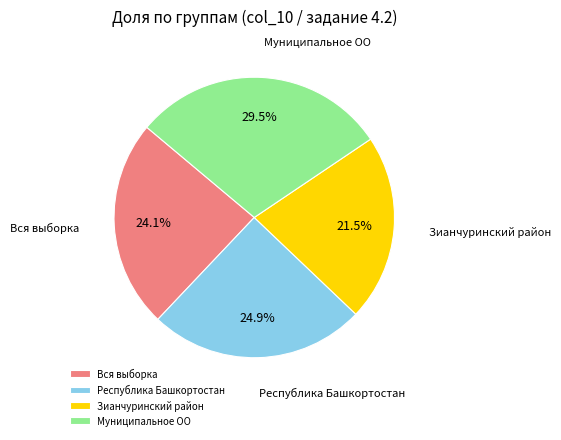

The Зианчуринский район slice represents 15% of the pie. True or false?

False